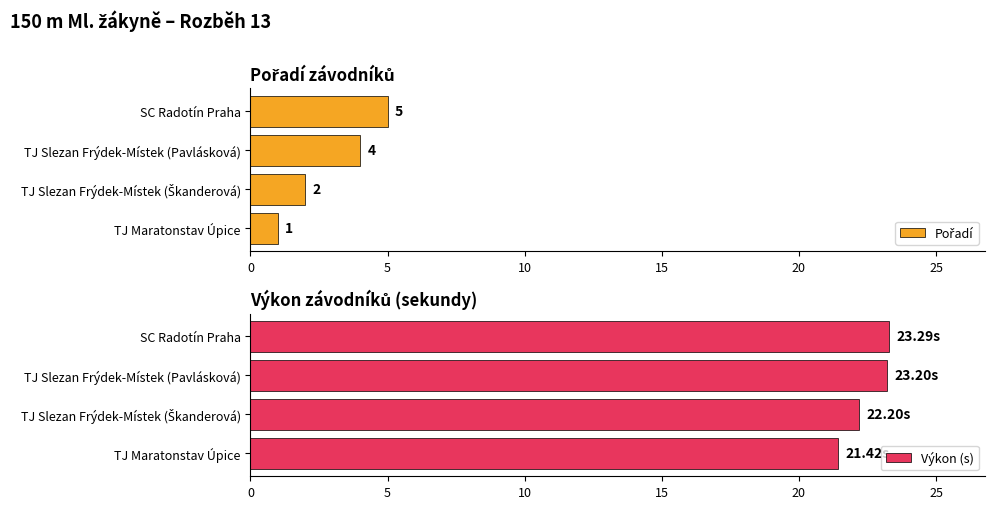

What is the difference between the maximum and minimum values in the Výkon (s) series?

1.9